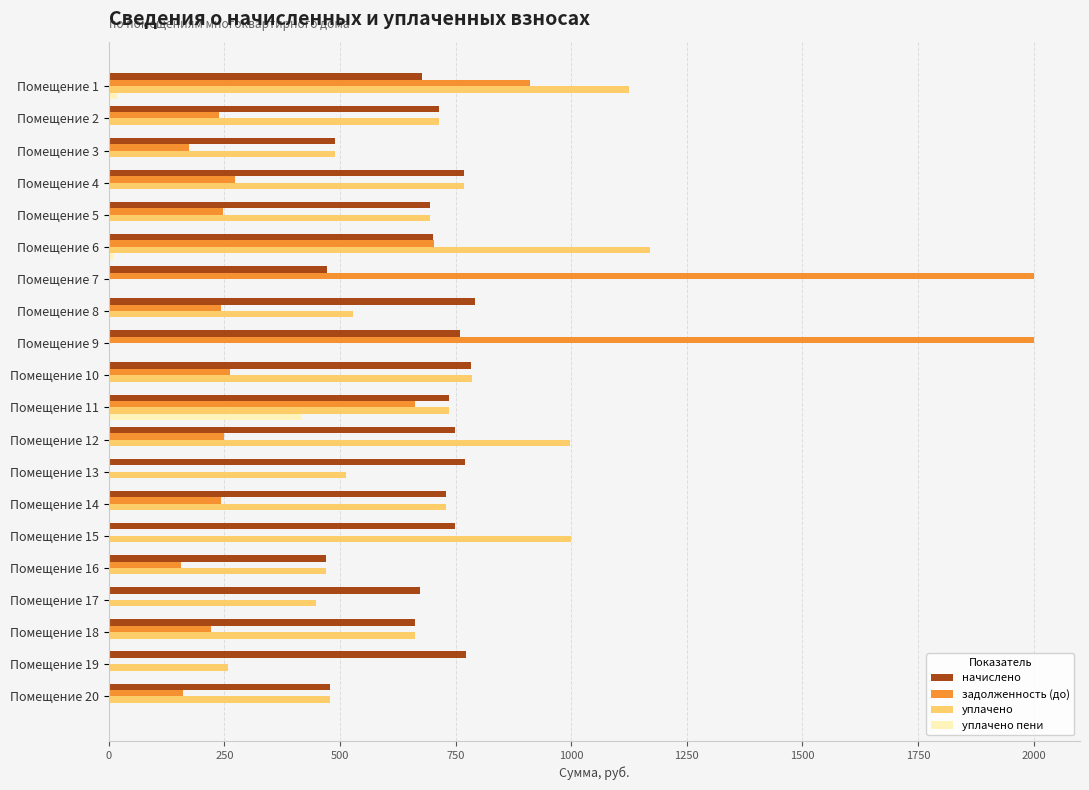

Which series has the largest total across all categories?

начислено